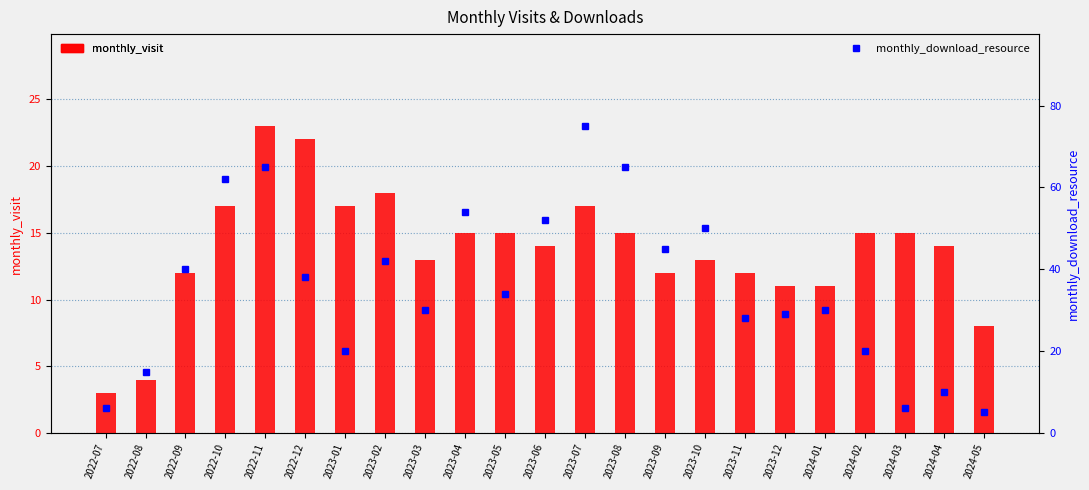

Reading left to right, list all the values displayed in this chart.

monthly_visit: 3	4	12	17	23	22	17	18	13	15	15	14	17	15	12	13	12	11	11	15	15	14	8
monthly_download_resource: 6	15	40	62	65	38	20	42	30	54	34	52	75	65	45	50	28	29	30	20	6	10	5